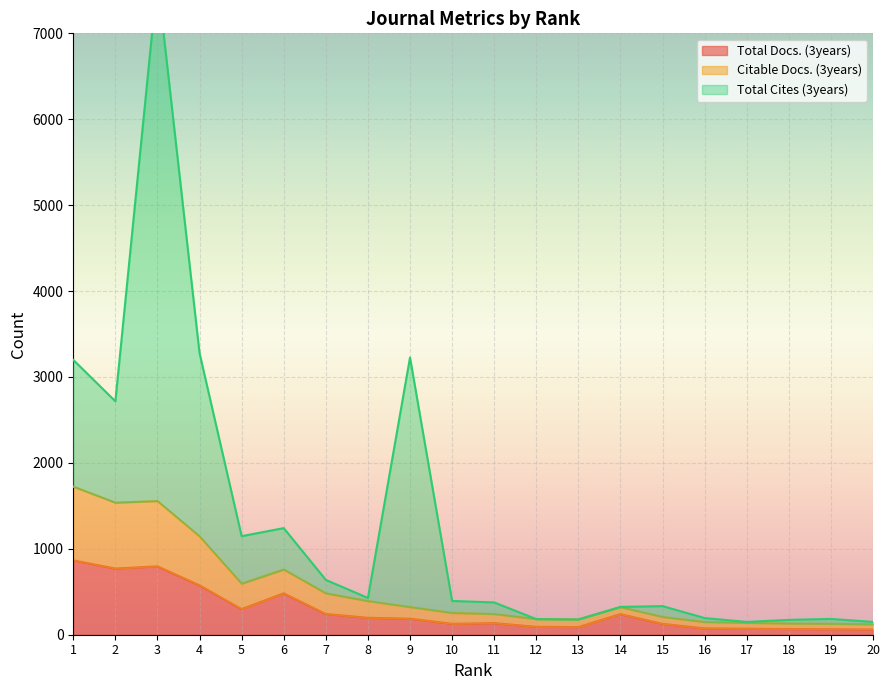

The value of Total Docs. (3years) at 6 is 726. True or false?

False